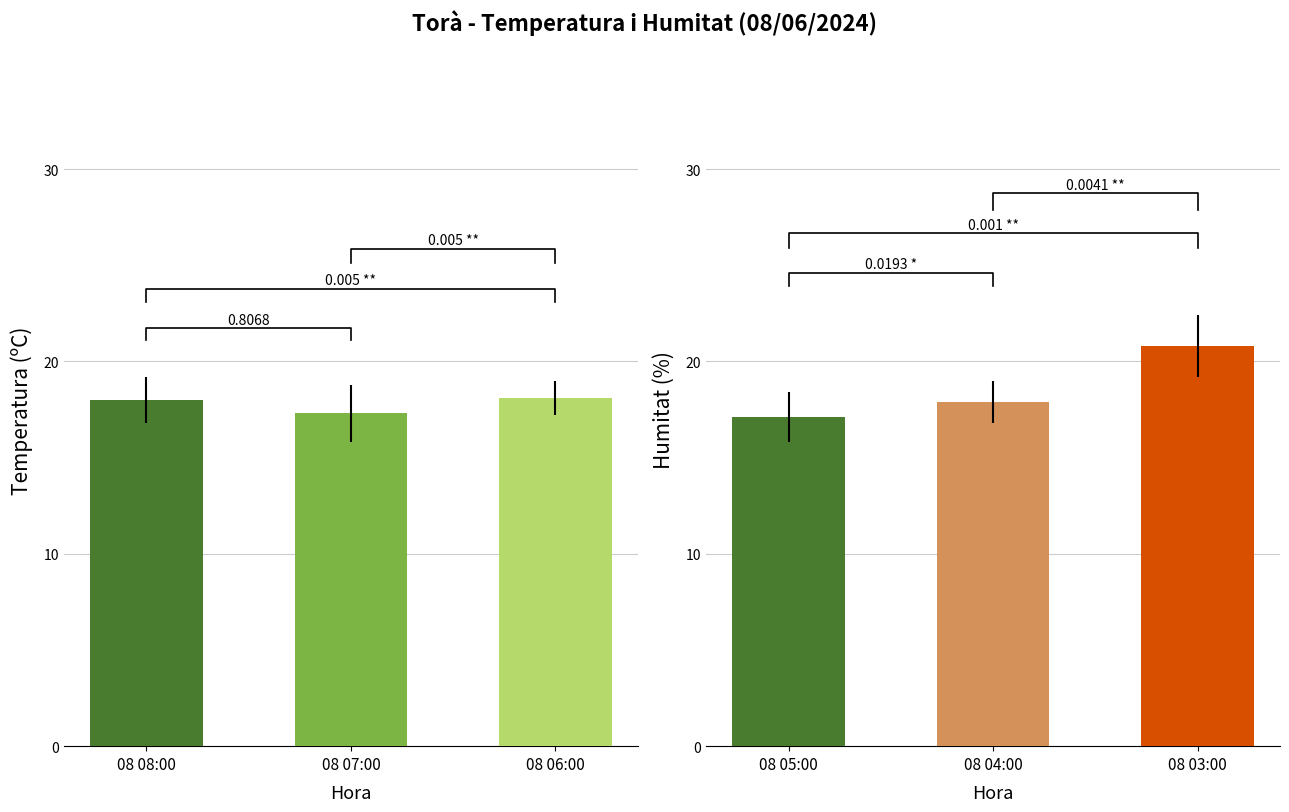

What is the label of the 3rd bar from the right?

08 08:00